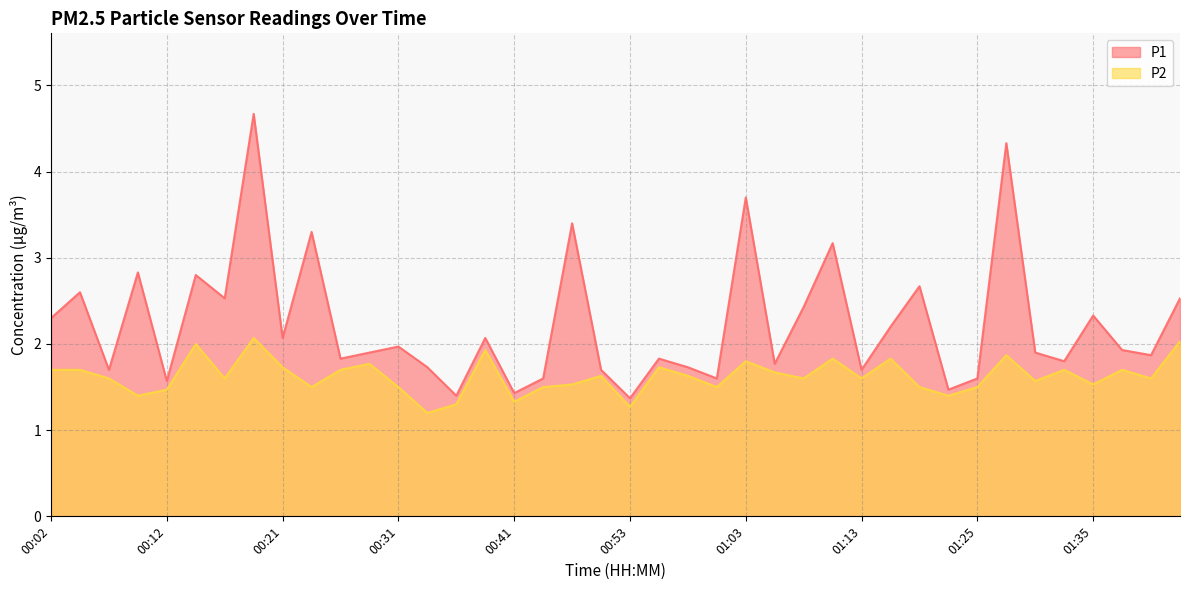

The value of P1 at 01:35 is 2.3. True or false?

True